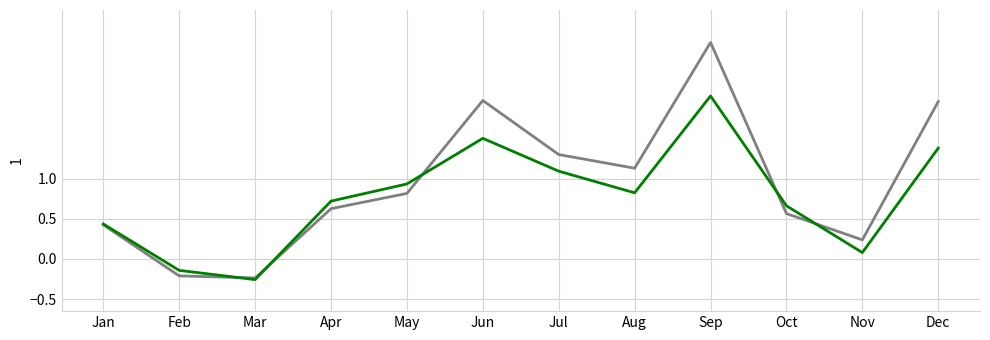

Which label corresponds to the largest value in the chart?

Sep